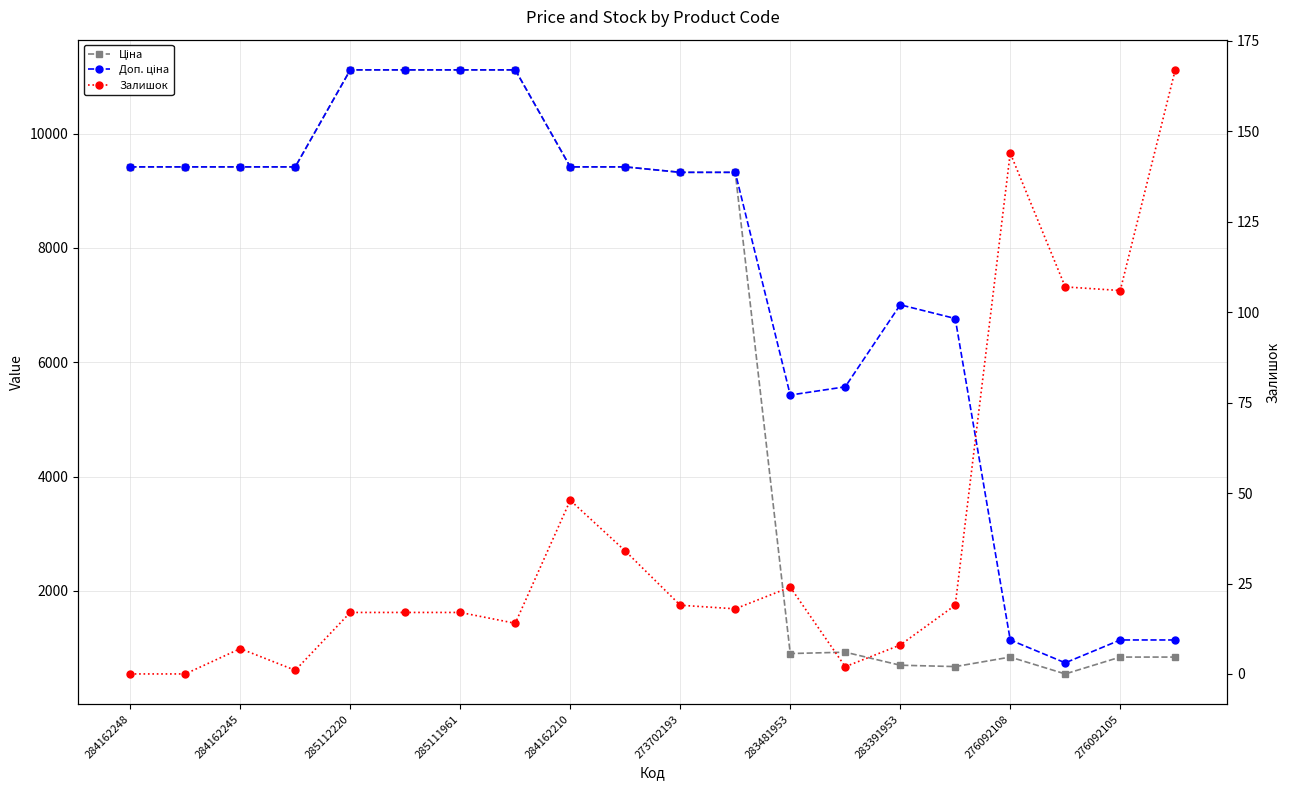

Rank the series at 273702193 from lowest to highest value.

Залишок, Ціна, Доп. ціна